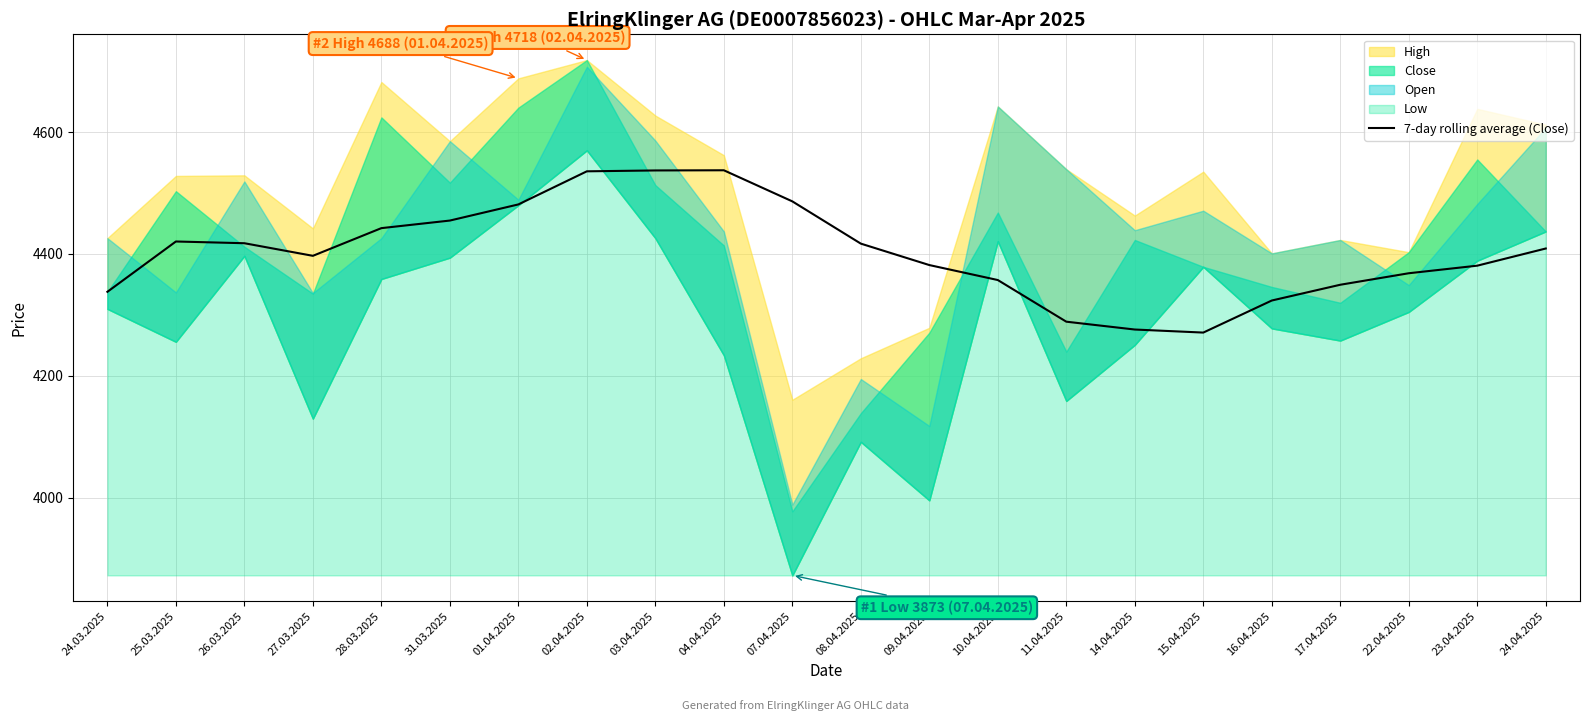

What is the difference between the values at 07.04.2025 and 22.04.2025?

117.9